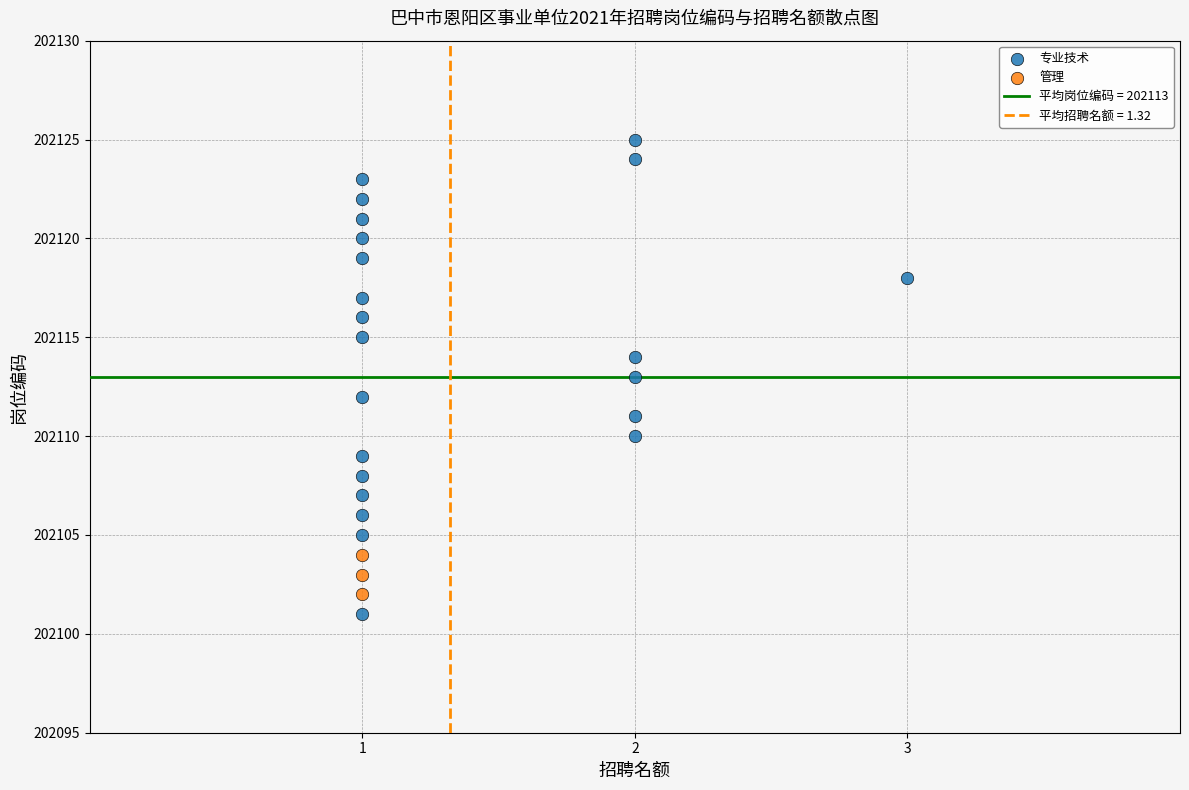

Which series reaches the maximum Y coordinate?

专业技术